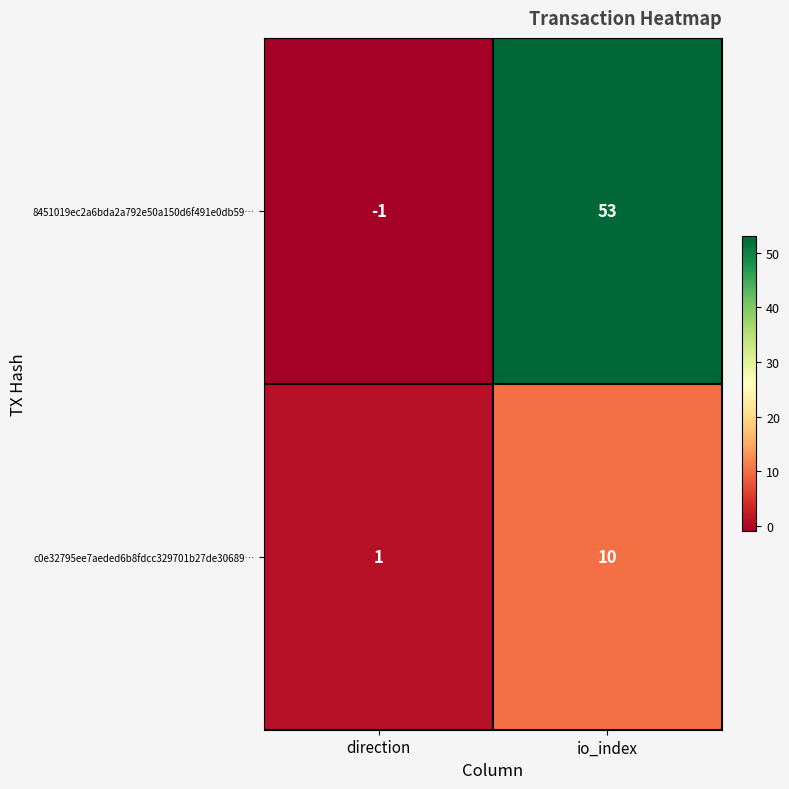

What is the sum of the c0e32795ee7aeded6b8fdcc329701b27de30689… values at direction and io_index?

11